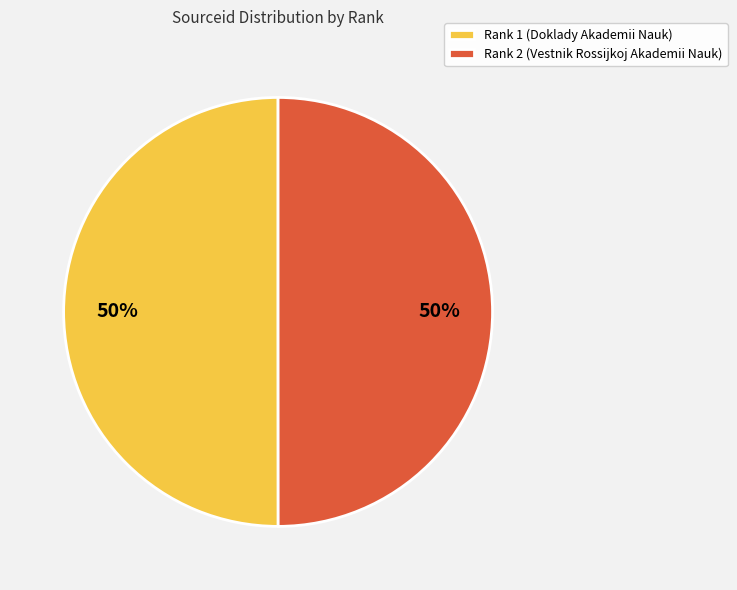

To the nearest percent, what is the average slice percentage?

50%